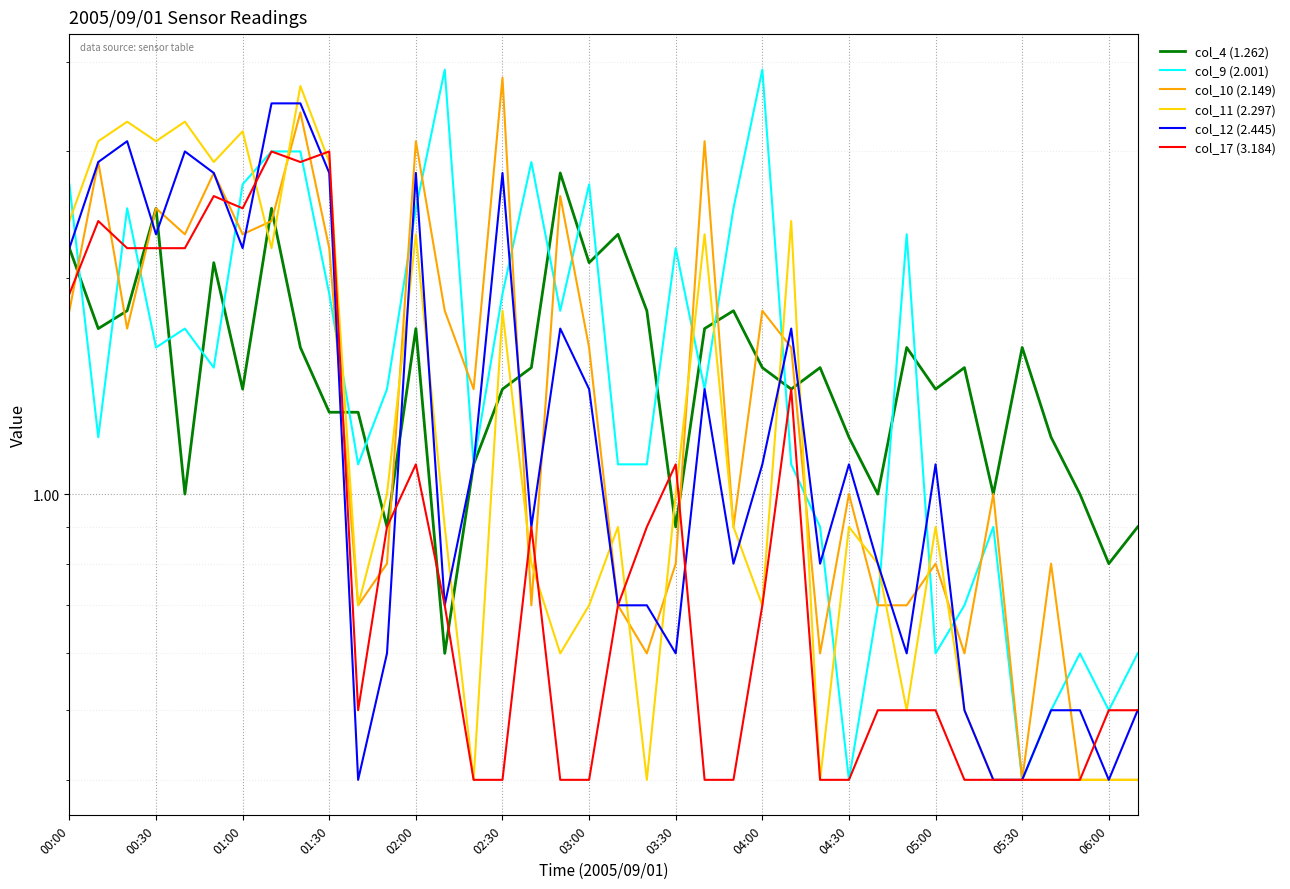

Reading left to right, transcribe all the data shown in this chart.

col_4 (1.262): 2.2	1.7	1.8	2.5	1.0	2.1	1.4	2.5	1.6	1.3	1.3	0.9	1.7	0.6	1.1	1.4	1.5	2.8	2.1	2.3	1.8	0.9	1.7	1.8	1.5	1.4	1.5	1.2	1.0	1.6	1.4	1.5	1.0	1.6	1.2	1.0	0.8	0.9
col_9 (2.001): 2.7	1.2	2.5	1.6	1.7	1.5	2.7	3.0	3.0	1.9	1.1	1.4	2.5	3.9	1.1	1.9	2.9	1.8	2.7	1.1	1.1	2.2	1.4	2.5	3.9	1.1	0.9	0.4	0.7	2.3	0.6	0.7	0.9	0.4	0.5	0.6	0.5	0.6
col_10 (2.149): 1.8	2.9	1.7	2.5	2.3	2.8	2.3	2.4	3.4	2.2	0.7	0.8	3.1	1.8	1.4	3.8	0.7	2.6	1.6	0.7	0.6	0.8	3.1	0.9	1.8	1.6	0.6	1.0	0.7	0.7	0.8	0.6	1.0	0.4	0.8	0.4	0.4	0.4
col_11 (2.297): 2.4	3.1	3.3	3.1	3.3	2.9	3.2	2.2	3.7	2.9	0.7	1.0	2.3	0.9	0.4	1.8	0.8	0.6	0.7	0.9	0.4	1.0	2.3	0.9	0.7	2.4	0.4	0.9	0.8	0.5	0.9	0.5	0.4	0.4	0.4	0.4	0.4	0.4
col_12 (2.445): 2.2	2.9	3.1	2.3	3.0	2.8	2.2	3.5	3.5	2.8	0.4	0.6	2.8	0.7	1.1	2.8	0.9	1.7	1.4	0.7	0.7	0.6	1.4	0.8	1.1	1.7	0.8	1.1	0.8	0.6	1.1	0.5	0.4	0.4	0.5	0.5	0.4	0.5
col_17 (3.184): 1.9	2.4	2.2	2.2	2.2	2.6	2.5	3.0	2.9	3.0	0.5	0.9	1.1	0.7	0.4	0.4	0.9	0.4	0.4	0.7	0.9	1.1	0.4	0.4	0.7	1.4	0.4	0.4	0.5	0.5	0.5	0.4	0.4	0.4	0.4	0.4	0.5	0.5